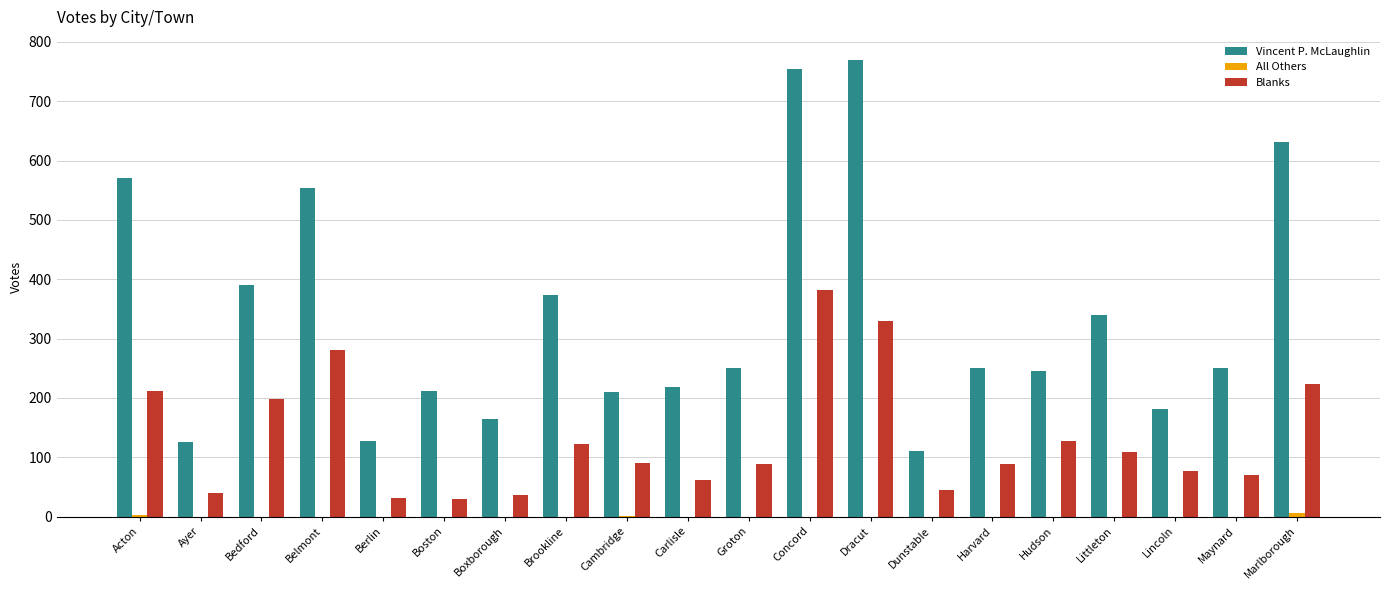

Which series changed the most between Concord and Marlborough?

Blanks